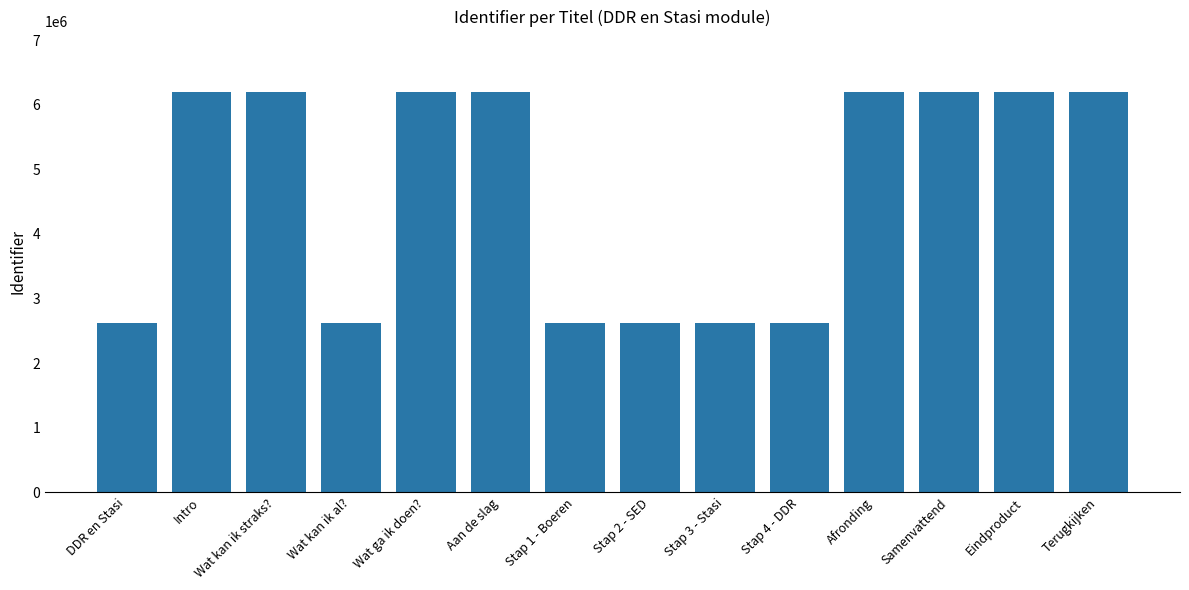

The chart shows a value of 1596409 at Afronding. True or false?

False